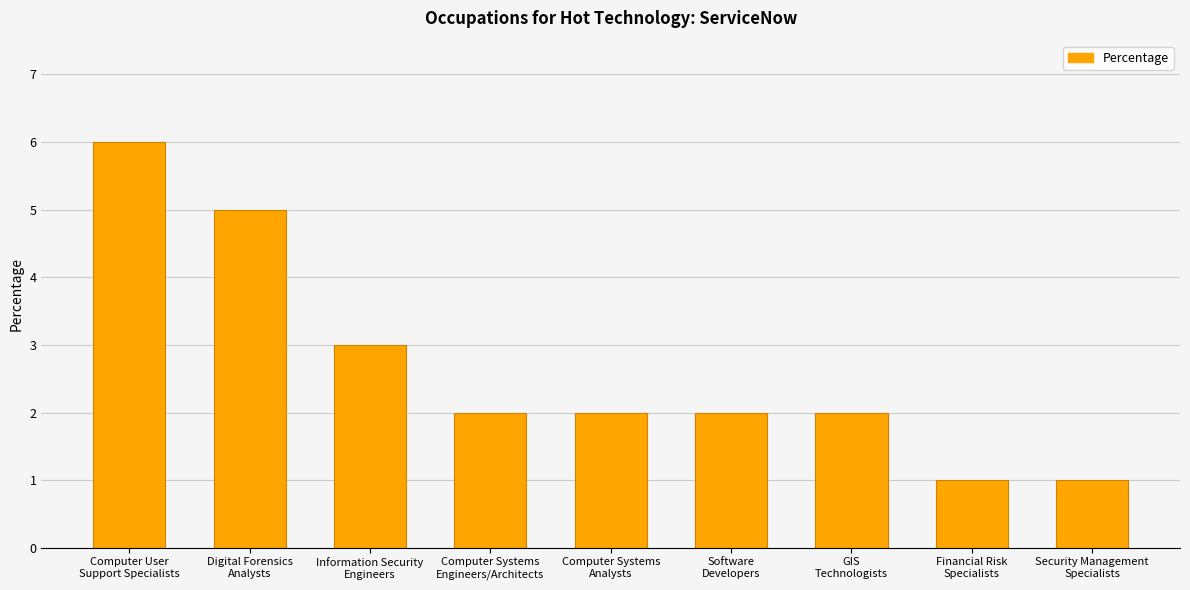

Between GIS
Technologists and Digital Forensics
Analysts, which is larger?

Digital Forensics
Analysts